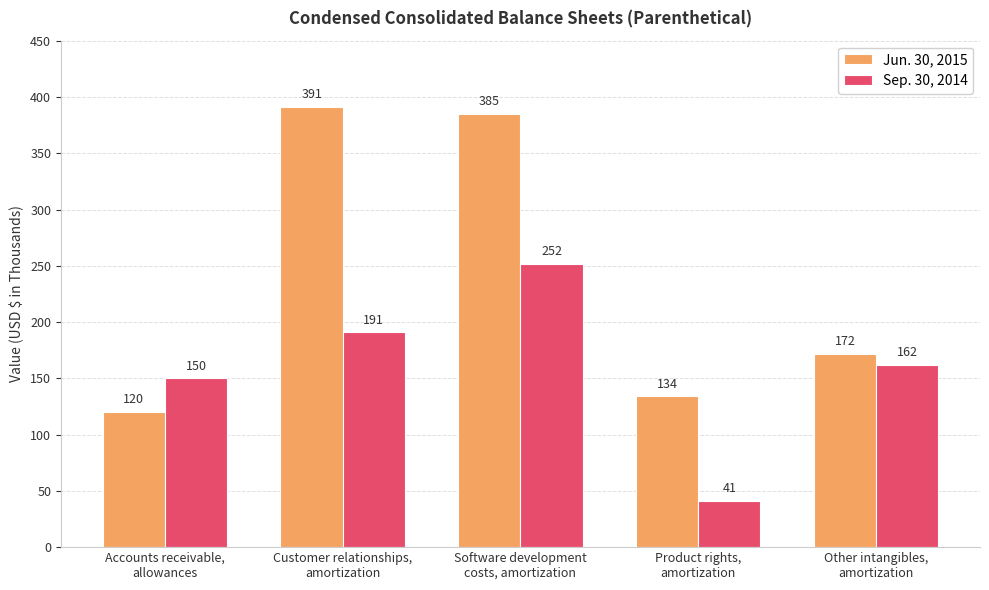

What is the sum of the Jun. 30, 2015 values at Software development
costs, amortization and Other intangibles,
amortization?

557